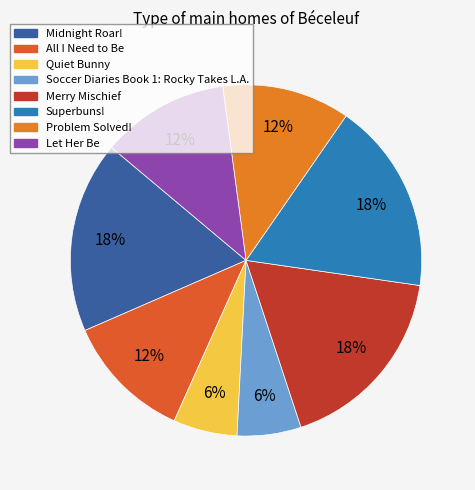

To the nearest percent, what portion does Quiet Bunny represent?

6%